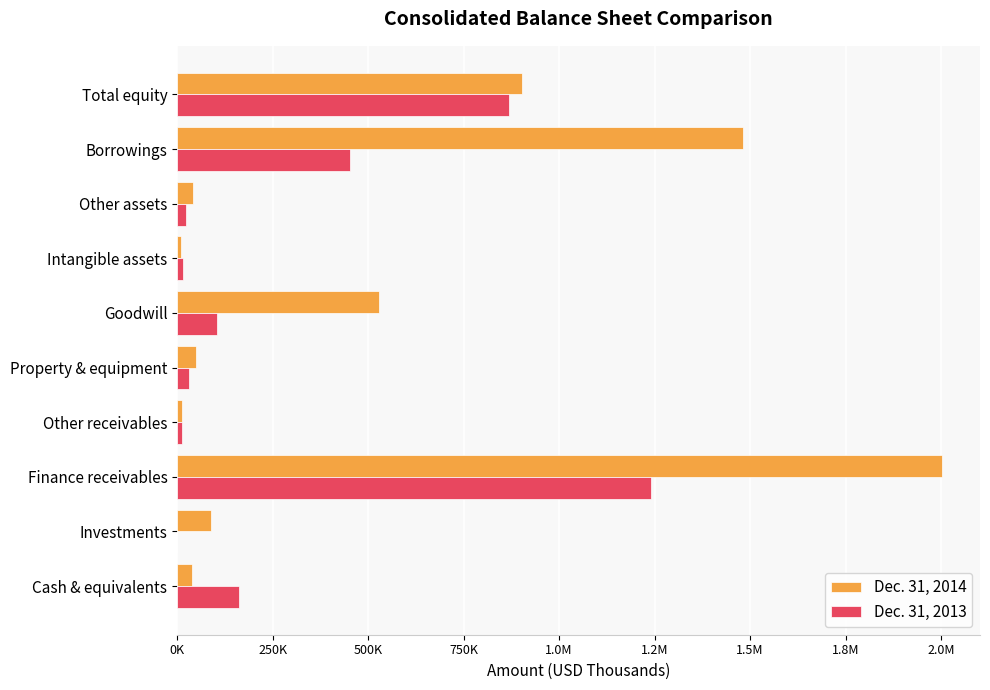

What are all the series names shown in the legend?

Dec. 31, 2014, Dec. 31, 2013